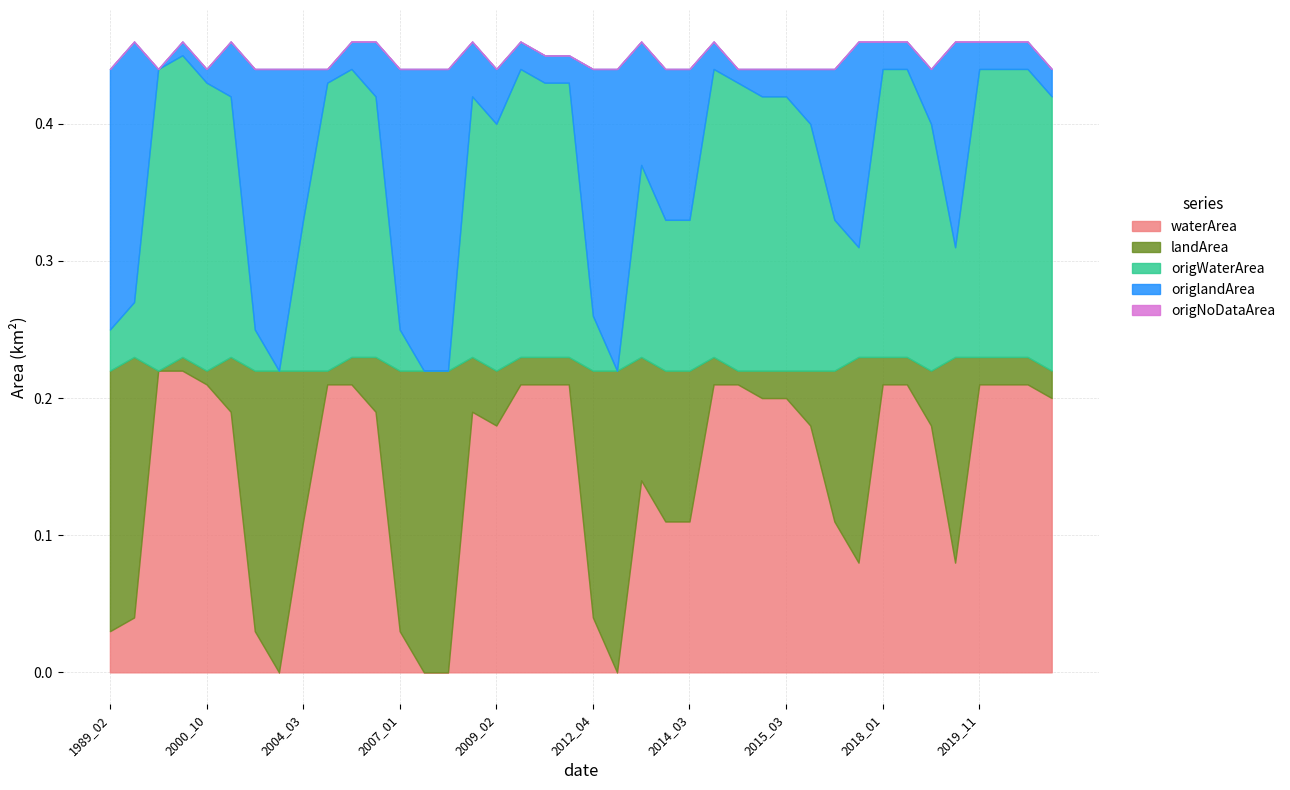

Reading right to left, list all the values displayed in this chart.

waterArea: 2020_02=0.2	2020_01=0.2	2019_12=0.2	2019_11=0.2	2019_05=0.1	2018_04=0.2	2018_02=0.2	2018_01=0.2	2017_04=0.1	2016_11=0.1	2016_03=0.2	2015_03=0.2	2015_02=0.2	2014_12=0.2	2014_11=0.2	2014_03=0.1	2014_02=0.1	2013_11=0.1	2013_04=0.0	2012_04=0.0	2011_02=0.2	2011_01=0.2	2010_01=0.2	2009_02=0.2	2009_01=0.2	2007_05=0.0	2007_04=0.0	2007_01=0.0	2006_02=0.2	2005_02=0.2	2004_12=0.2	2004_03=0.1	2003_03=0.0	2003_01=0.0	2002_04=0.2	2000_10=0.2	1999_11=0.2	1994_12=0.2	1990_03=0.0	1989_02=0.0
landArea: 2020_02=0.0	2020_01=0.0	2019_12=0.0	2019_11=0.0	2019_05=0.1	2018_04=0.0	2018_02=0.0	2018_01=0.0	2017_04=0.1	2016_11=0.1	2016_03=0.0	2015_03=0.0	2015_02=0.0	2014_12=0.0	2014_11=0.0	2014_03=0.1	2014_02=0.1	2013_11=0.1	2013_04=0.2	2012_04=0.2	2011_02=0.0	2011_01=0.0	2010_01=0.0	2009_02=0.0	2009_01=0.0	2007_05=0.2	2007_04=0.2	2007_01=0.2	2006_02=0.0	2005_02=0.0	2004_12=0.0	2004_03=0.1	2003_03=0.2	2003_01=0.2	2002_04=0.0	2000_10=0.0	1999_11=0.0	1994_12=0.0	1990_03=0.2	1989_02=0.2
origWaterArea: 2020_02=0.2	2020_01=0.2	2019_12=0.2	2019_11=0.2	2019_05=0.1	2018_04=0.2	2018_02=0.2	2018_01=0.2	2017_04=0.1	2016_11=0.1	2016_03=0.2	2015_03=0.2	2015_02=0.2	2014_12=0.2	2014_11=0.2	2014_03=0.1	2014_02=0.1	2013_11=0.1	2013_04=0.0	2012_04=0.0	2011_02=0.2	2011_01=0.2	2010_01=0.2	2009_02=0.2	2009_01=0.2	2007_05=0.0	2007_04=0.0	2007_01=0.0	2006_02=0.2	2005_02=0.2	2004_12=0.2	2004_03=0.1	2003_03=0.0	2003_01=0.0	2002_04=0.2	2000_10=0.2	1999_11=0.2	1994_12=0.2	1990_03=0.0	1989_02=0.0
origlandArea: 2020_02=0.0	2020_01=0.0	2019_12=0.0	2019_11=0.0	2019_05=0.1	2018_04=0.0	2018_02=0.0	2018_01=0.0	2017_04=0.1	2016_11=0.1	2016_03=0.0	2015_03=0.0	2015_02=0.0	2014_12=0.0	2014_11=0.0	2014_03=0.1	2014_02=0.1	2013_11=0.1	2013_04=0.2	2012_04=0.2	2011_02=0.0	2011_01=0.0	2010_01=0.0	2009_02=0.0	2009_01=0.0	2007_05=0.2	2007_04=0.2	2007_01=0.2	2006_02=0.0	2005_02=0.0	2004_12=0.0	2004_03=0.1	2003_03=0.2	2003_01=0.2	2002_04=0.0	2000_10=0.0	1999_11=0.0	1994_12=0.0	1990_03=0.2	1989_02=0.2
origNoDataArea: 2020_02=0.0	2020_01=0.0	2019_12=0.0	2019_11=0.0	2019_05=0.0	2018_04=0.0	2018_02=0.0	2018_01=0.0	2017_04=0.0	2016_11=0.0	2016_03=0.0	2015_03=0.0	2015_02=0.0	2014_12=0.0	2014_11=0.0	2014_03=0.0	2014_02=0.0	2013_11=0.0	2013_04=0.0	2012_04=0.0	2011_02=0.0	2011_01=0.0	2010_01=0.0	2009_02=0.0	2009_01=0.0	2007_05=0.0	2007_04=0.0	2007_01=0.0	2006_02=0.0	2005_02=0.0	2004_12=0.0	2004_03=0.0	2003_03=0.0	2003_01=0.0	2002_04=0.0	2000_10=0.0	1999_11=0.0	1994_12=0.0	1990_03=0.0	1989_02=0.0